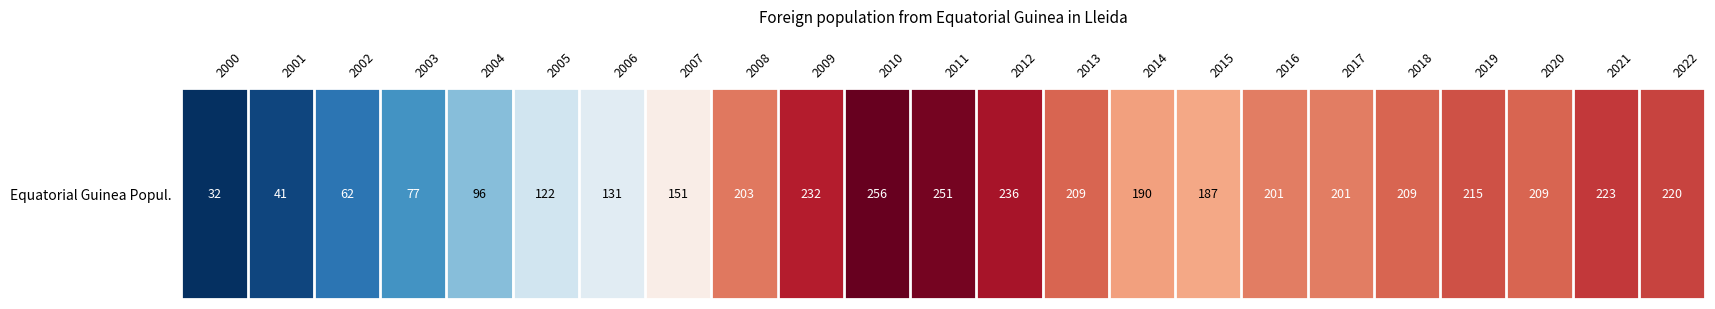

Which label corresponds to the largest value in the chart?

2010